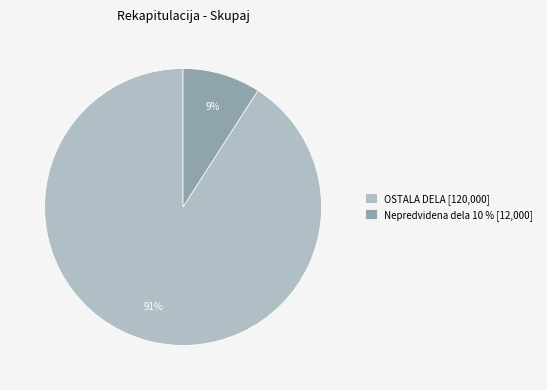

Rank the categories by value from highest to lowest.

OSTALA DELA [120,000], Nepredvidena dela 10 % [12,000]